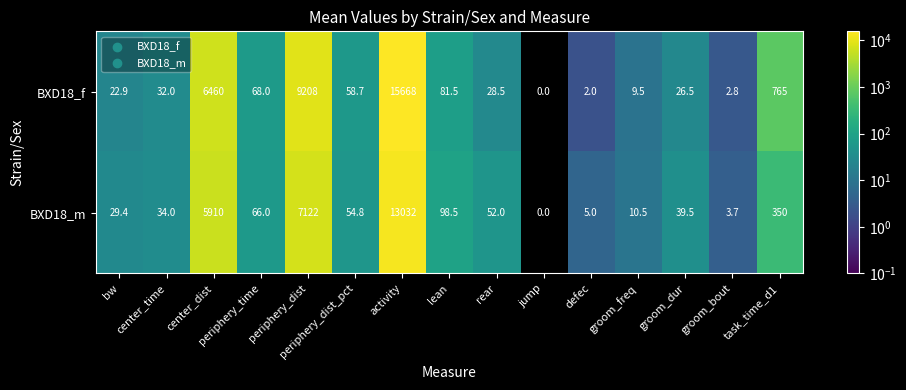

Which series has the largest range (max minus min)?

BXD18_f